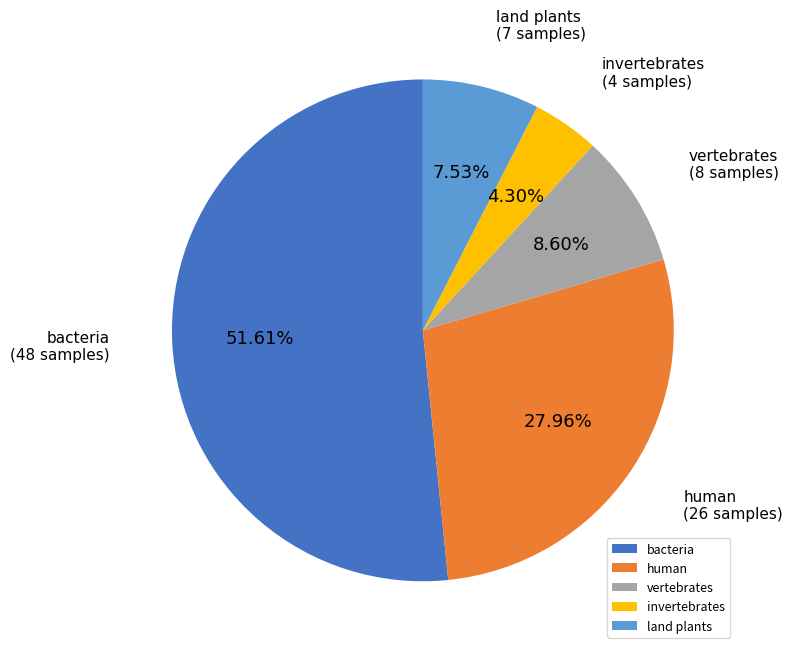

Rank the categories by value from lowest to highest.

invertebrates, land plants, vertebrates, human, bacteria